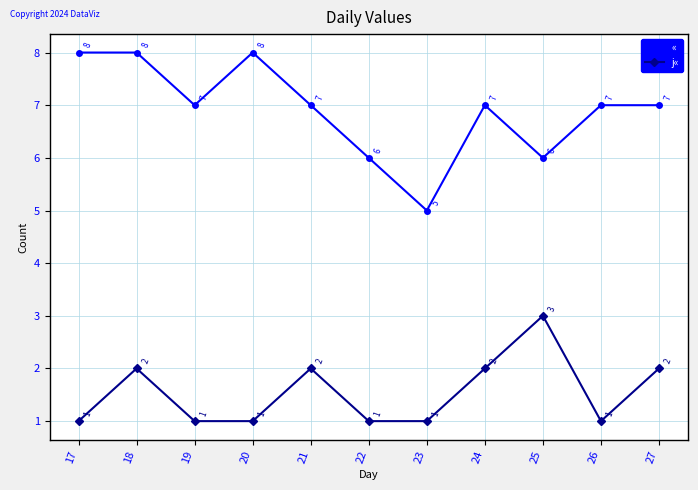

True or false: j« and « cross at least once.

False